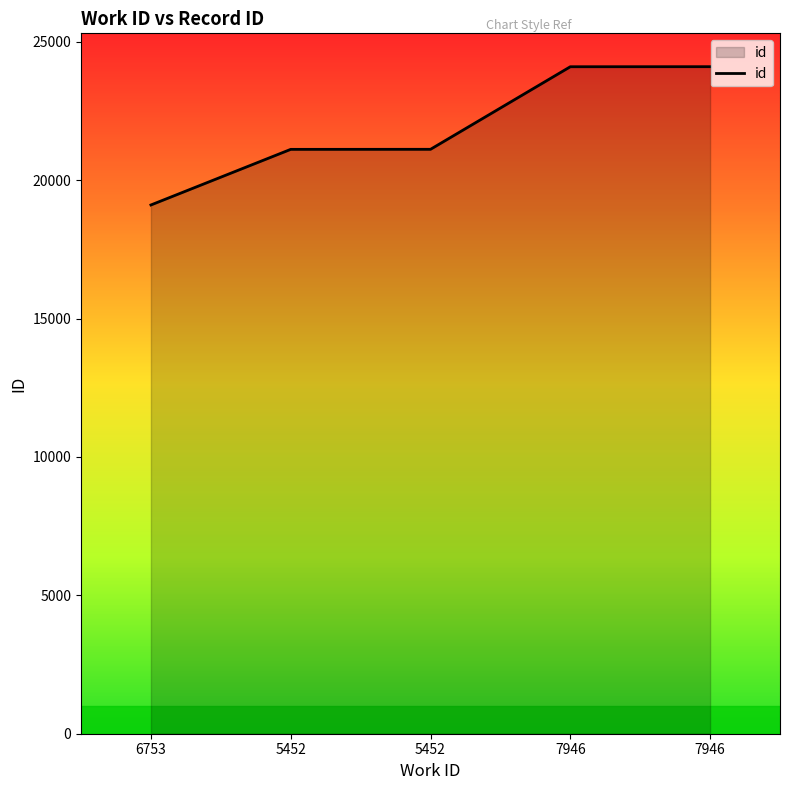

Which category has the lowest value across all series?

6753